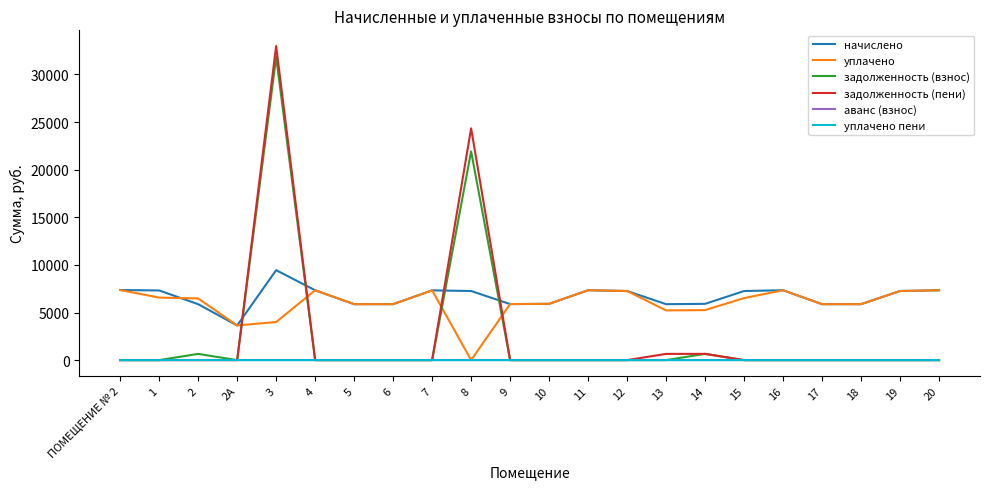

Is it true that уплачено equals 6618.8 at 3?

False